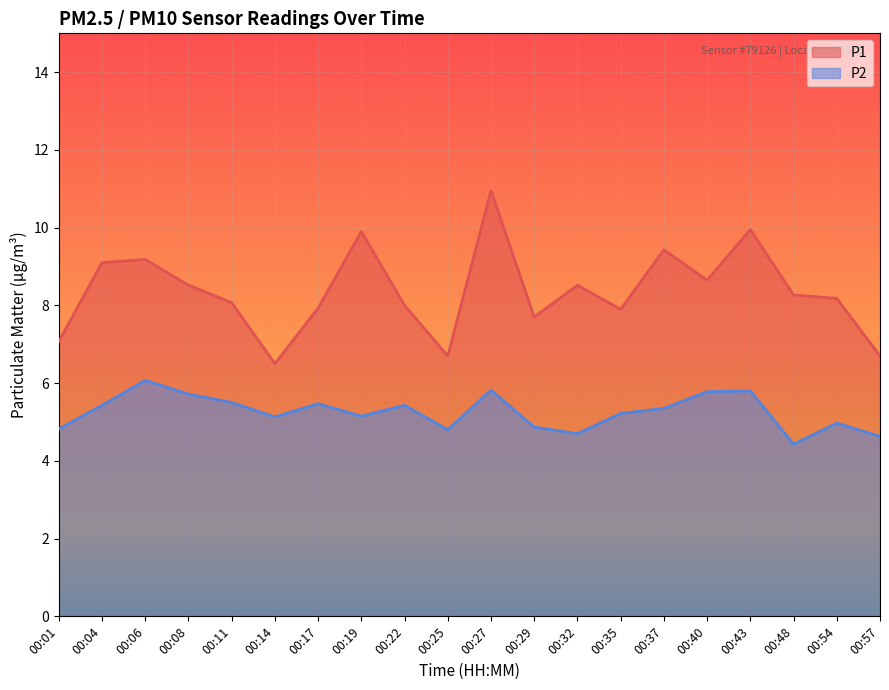

Which series has the largest total across all categories?

P1